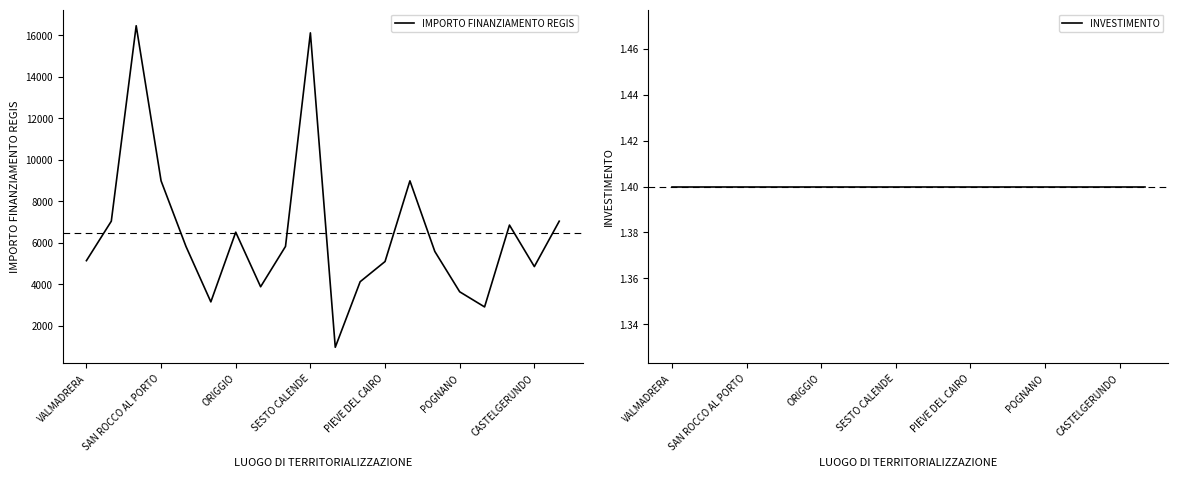

What is the label of the 9th point from the right?

11